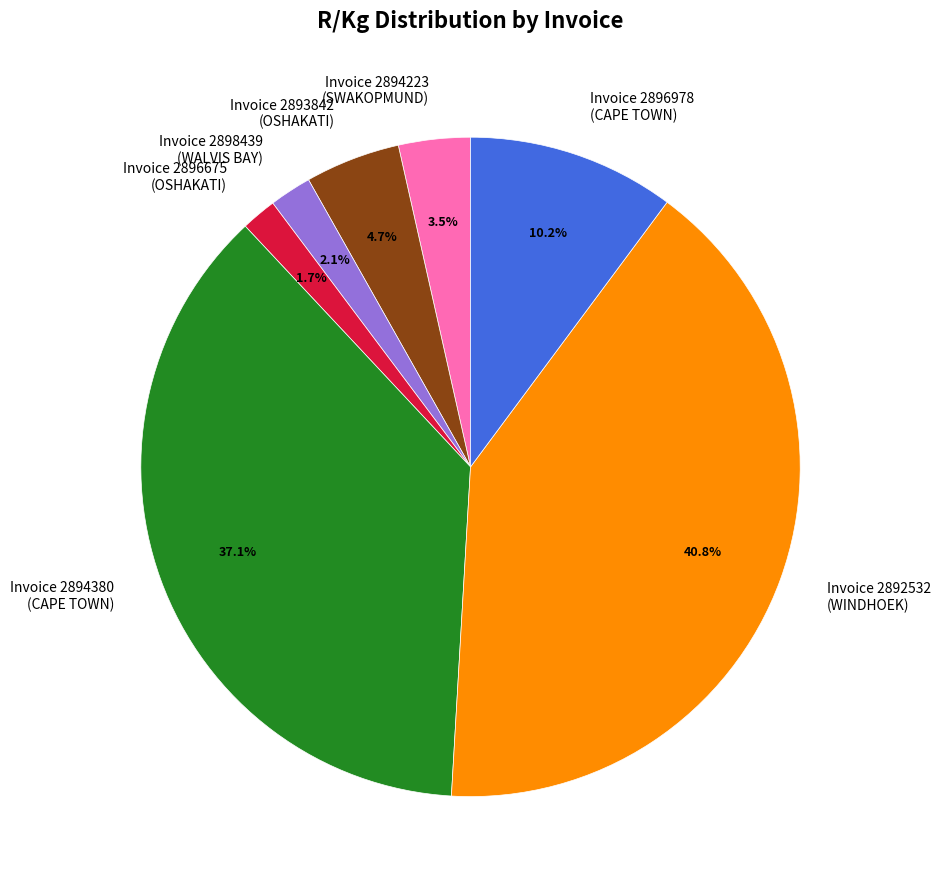

How much of the chart is everything except Invoice 2893842 (OSHAKATI)?

95.3%